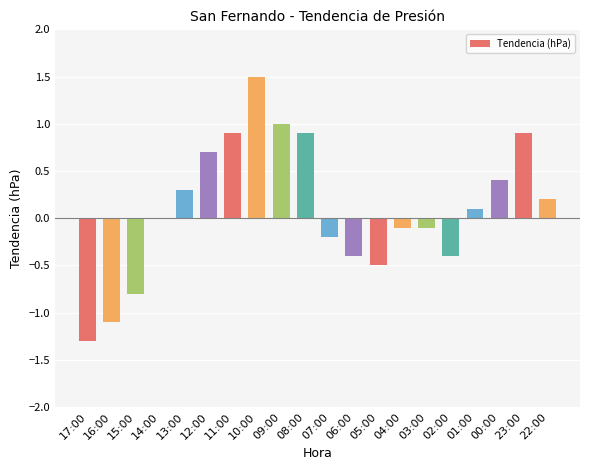

The chart shows a value of 1.5 at 10:00. True or false?

True